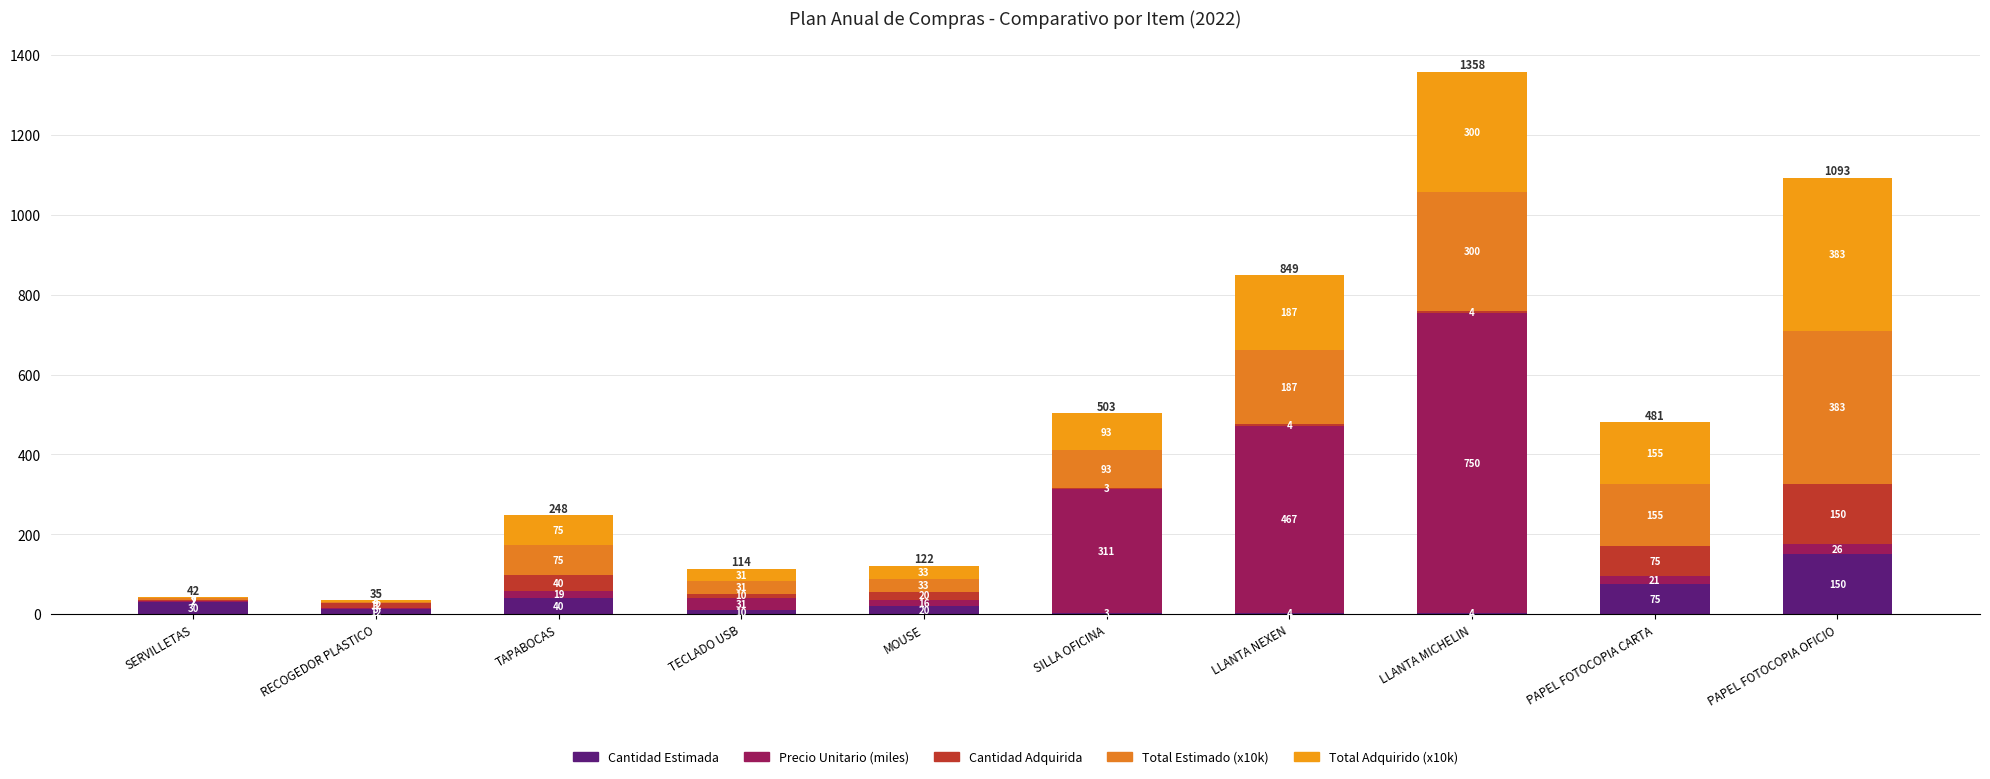

At which category is the sum across all series the highest?

LLANTA MICHELIN